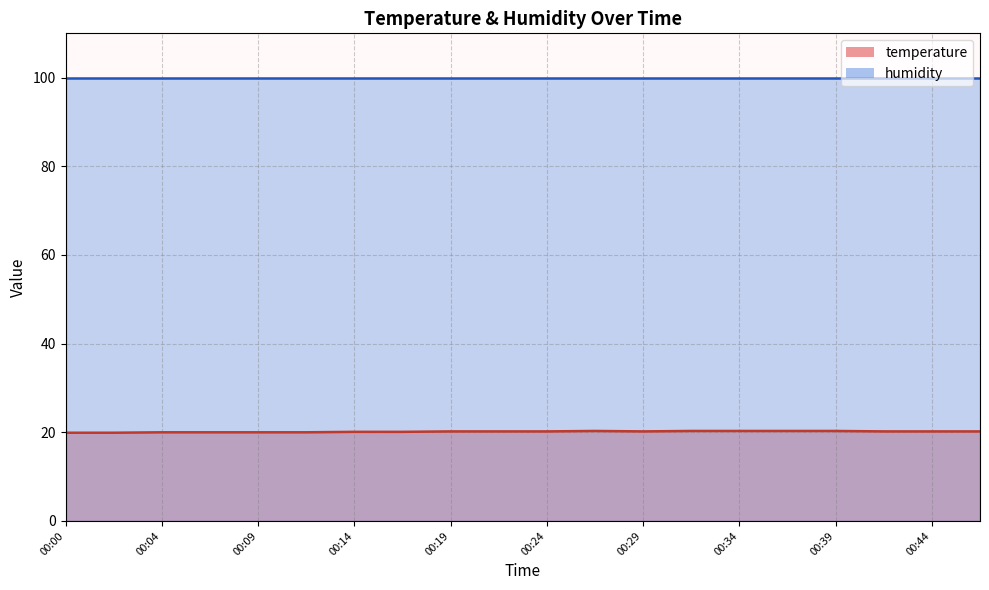

Reading right to left, extract all data points from this chart.

20.2	20.2	20.2	20.3	20.3	20.3	20.3	20.2	20.3	20.2	20.2	20.2	20.1	20.1	20.0	20.0	20.0	20.0	19.9	19.9